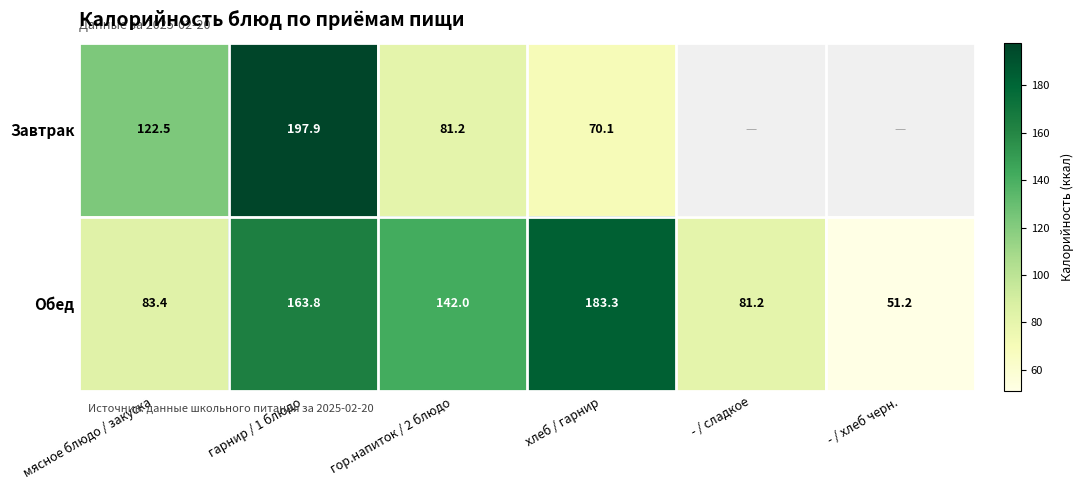

At which label does Обед first exceed 142?

гарнир / 1 блюдо